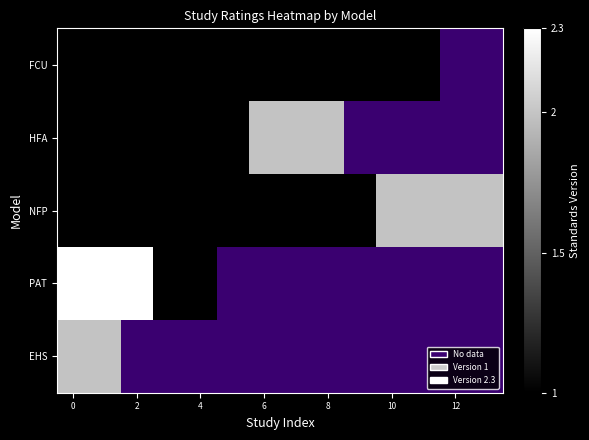

Which has a higher value, 4 or 6?

4